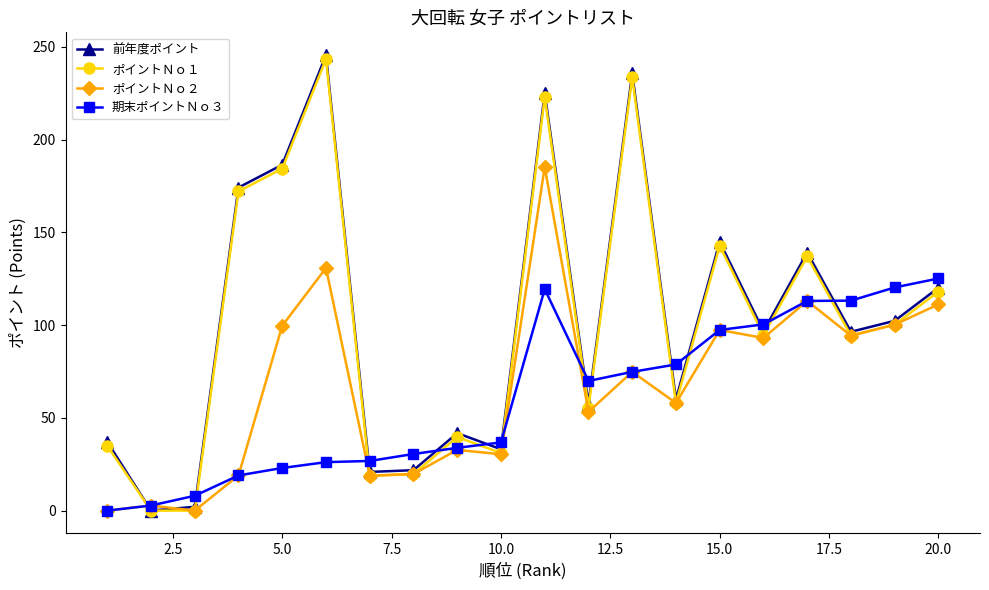

Which series has the widest spread of values?

前年度ポイント